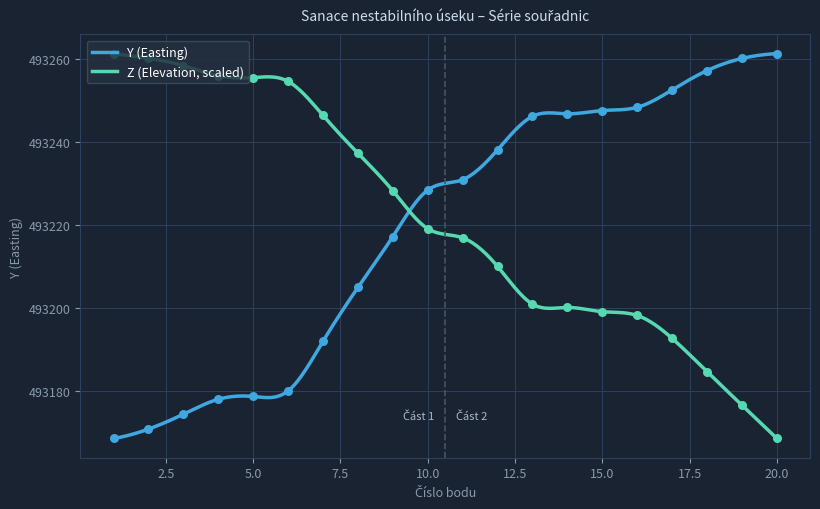

At which category is the sum across all series the highest?

12